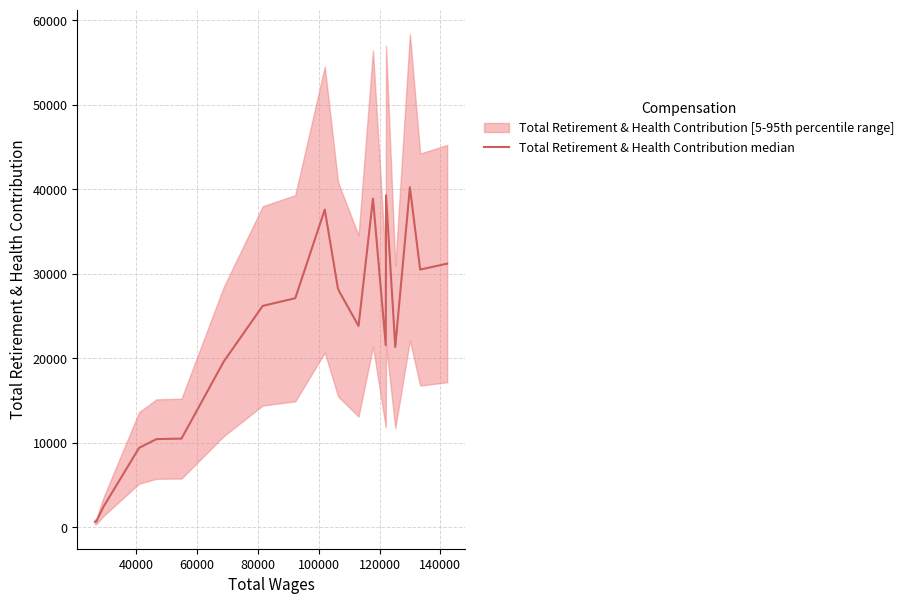

How many interior local valleys (lower than both neighbors) does the data have?

4